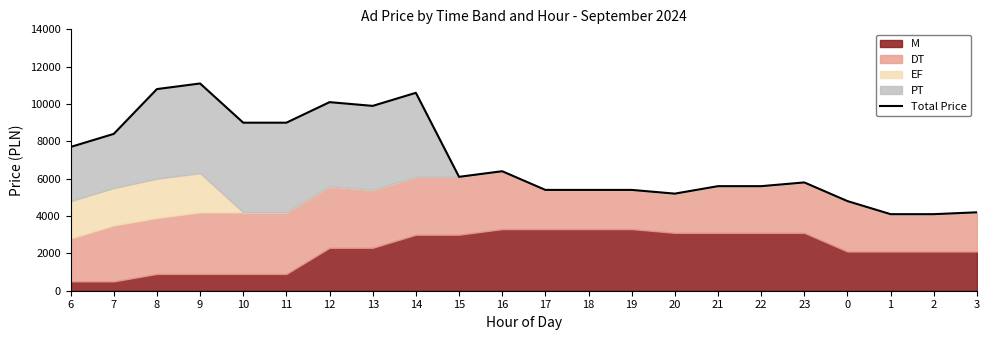

Where is the first local minimum?

13